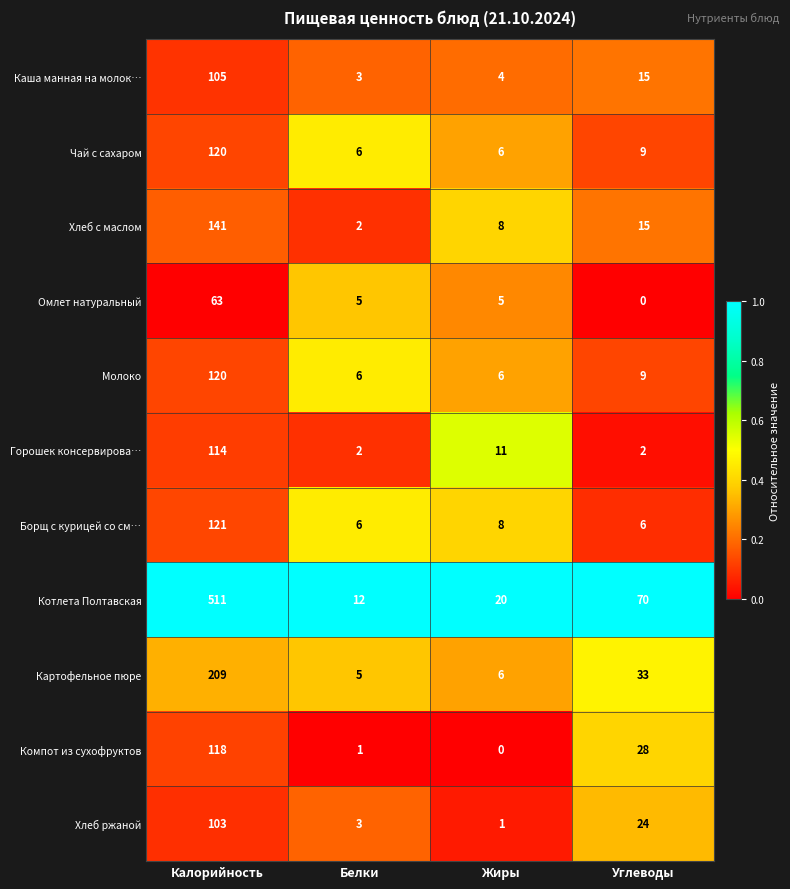

Which category has the highest value in the Котлета Полтавская series?

Калорийность